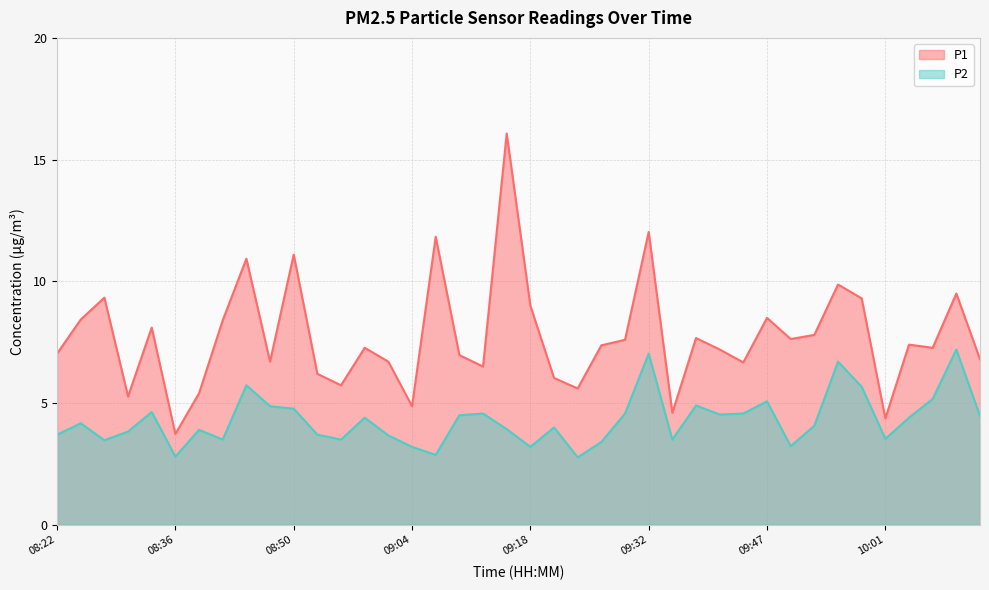

Rank the categories by P1 value from highest to lowest.

09:16, 09:32, 09:07, 08:50, 08:45, 09:56, 10:28, 08:28, 09:59, 09:18, 09:47, 08:25, 08:42, 08:34, 09:53, 09:38, 09:50, 09:29, 10:11, 09:27, 08:59, 10:25, 09:41, 08:22, 09:10, 10:31, 08:47, 09:01, 09:44, 09:13, 08:53, 09:21, 08:56, 09:24, 08:39, 08:31, 09:04, 09:35, 10:01, 08:36